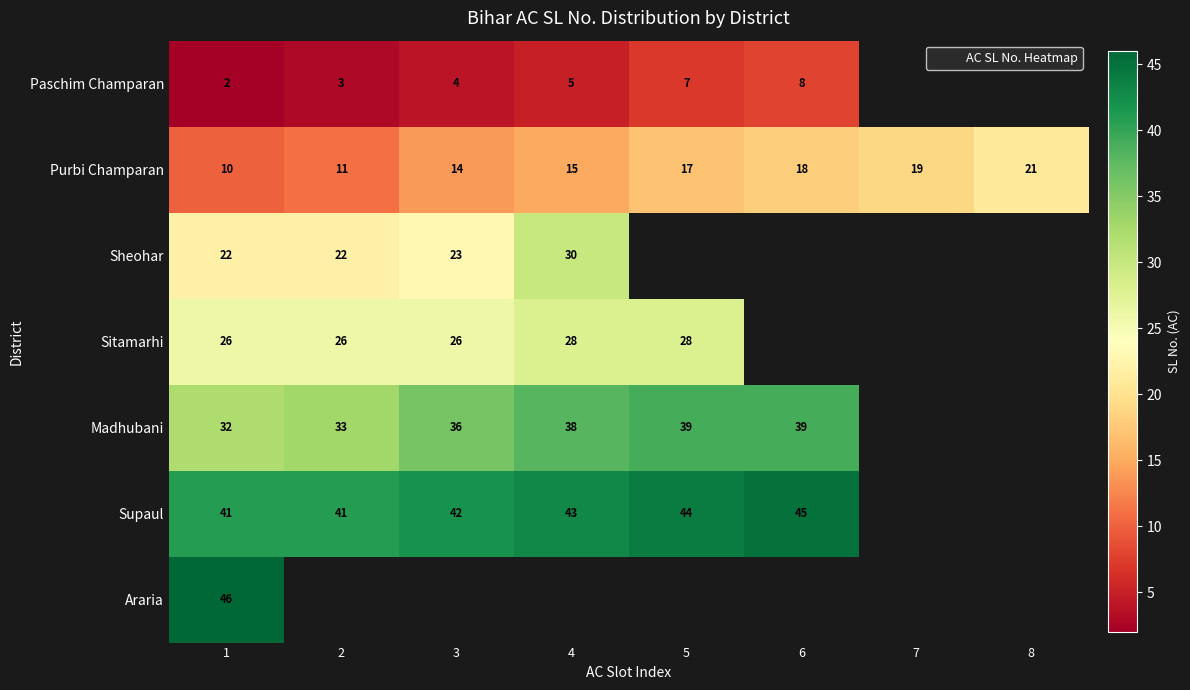

Rank the series by their maximum value, from lowest to highest.

Paschim Champaran, Purbi Champaran, Sitamarhi, Sheohar, Madhubani, Supaul, Araria